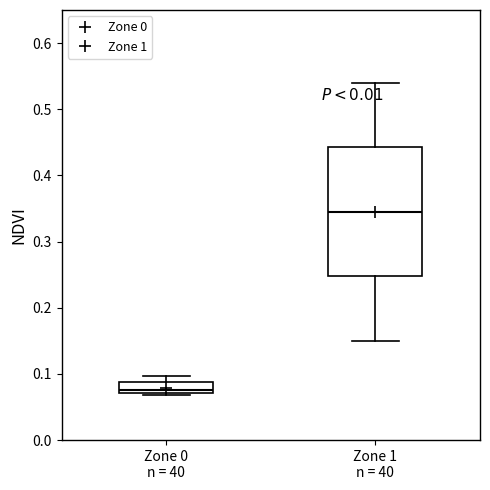

Which box is the tallest, from its lower edge to its upper edge?

Zone 1 n = 40